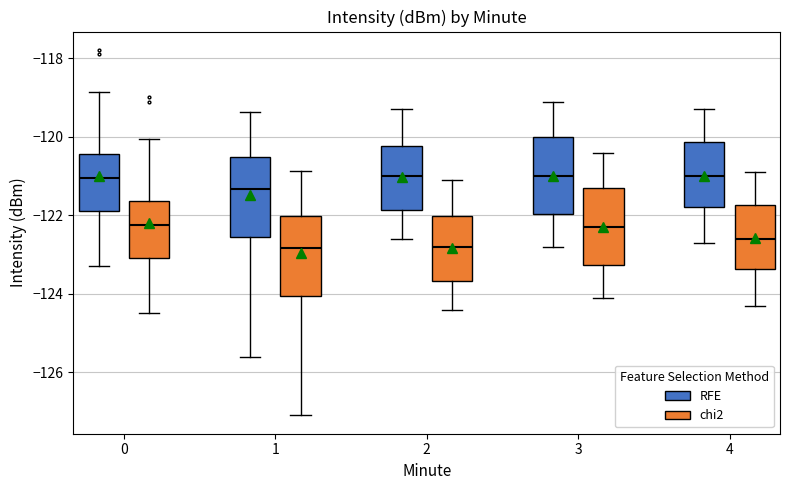

Where is the upper edge of the box for 4 (chi2) on the y-axis? The values are not printed on the chart, so give them approximately, as read against the axis.

-121.8